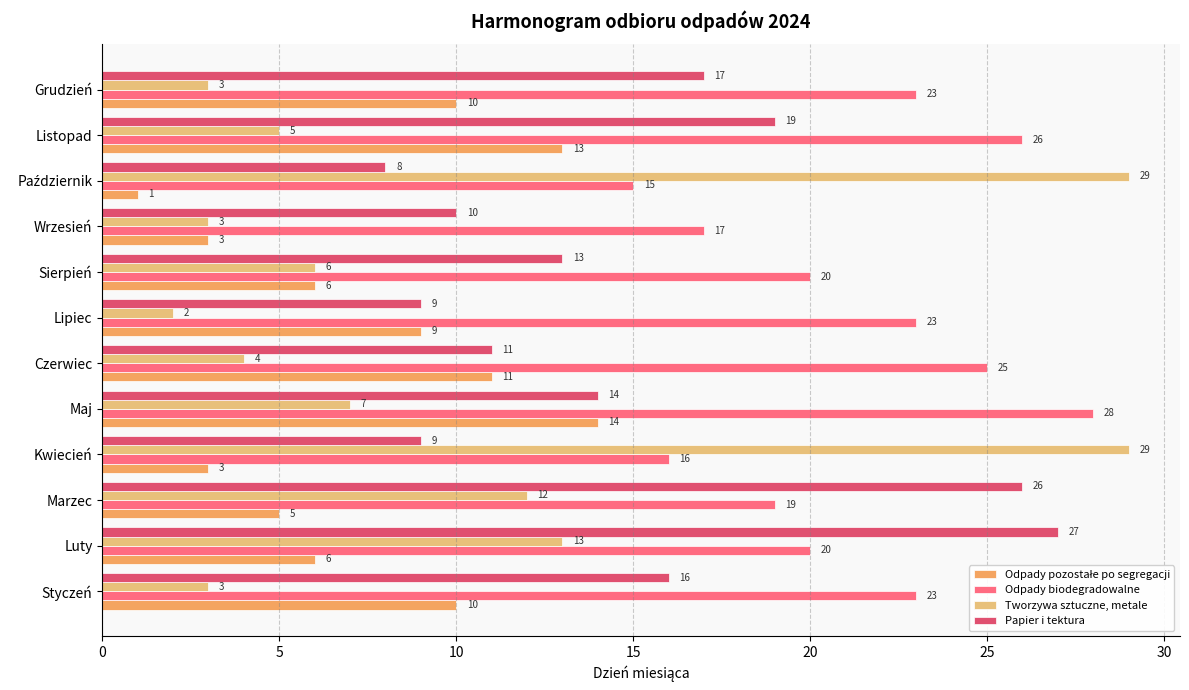

Is it true that Odpady biodegradowalne equals 23 at Grudzień?

True